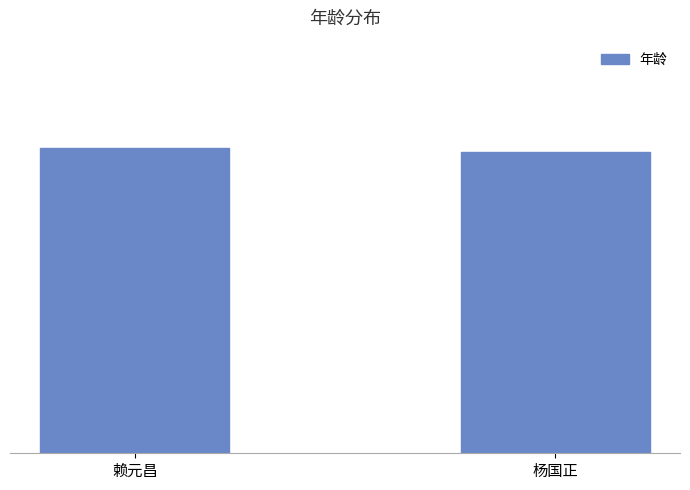

Where is the data nearest to the value 73?

杨国正